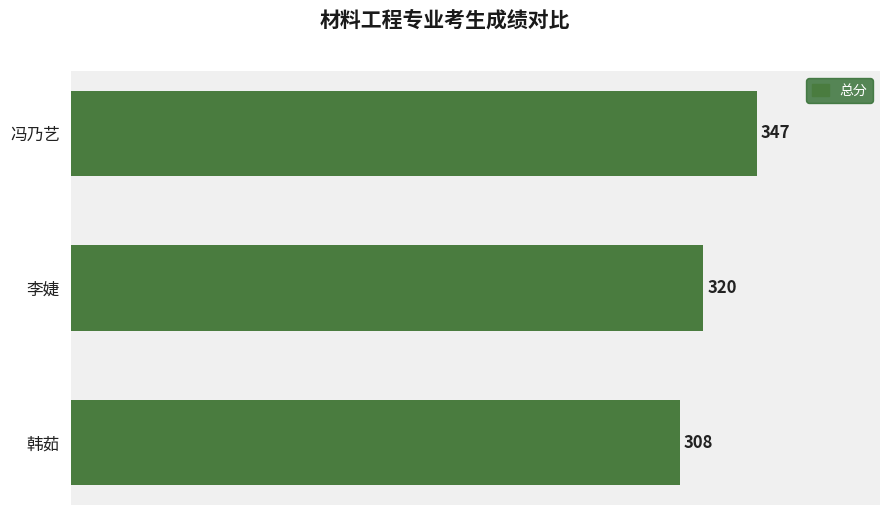

What is the maximum value shown in the chart?

347